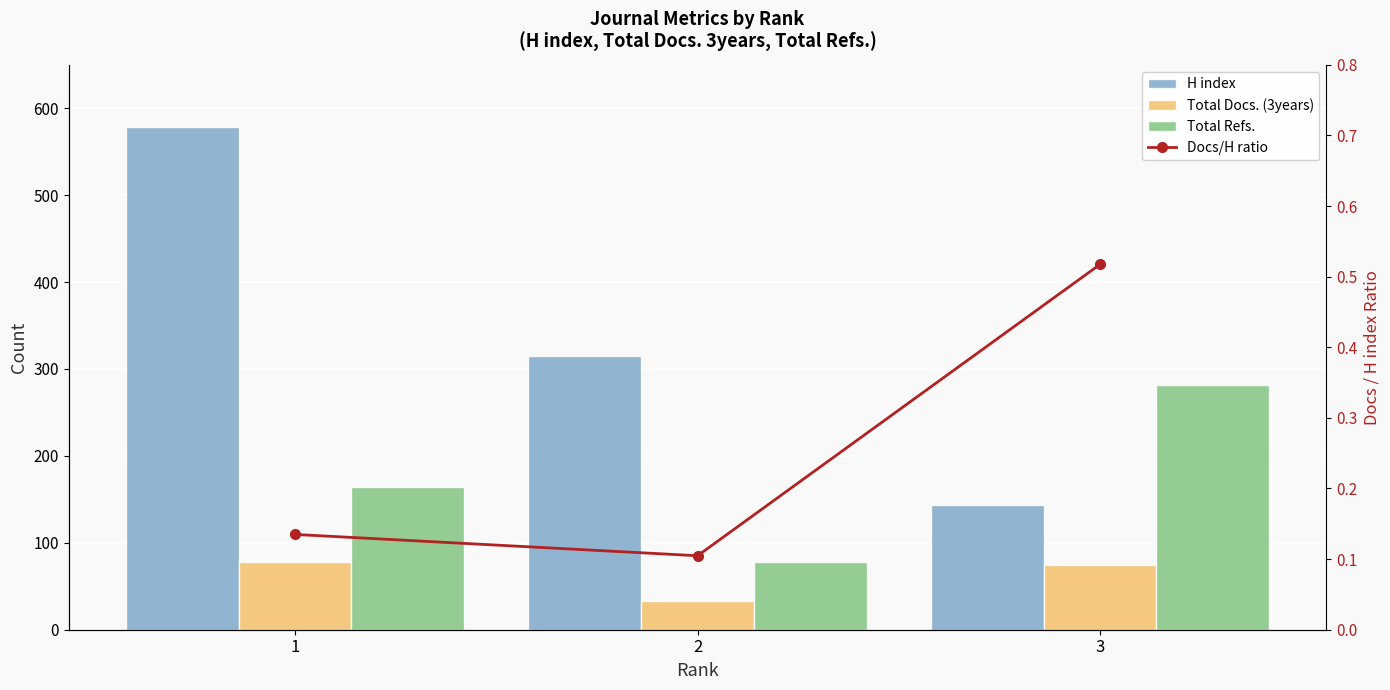

What is the highest value of the Total Docs. (3years) series?

78.0